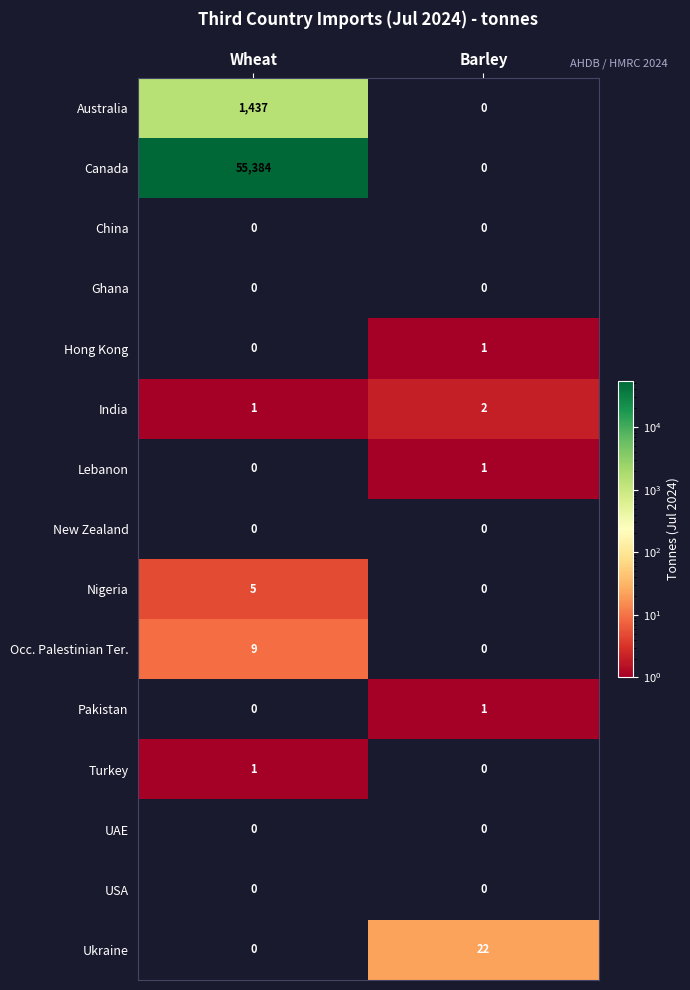

How many India values are between 1 and 2?

2